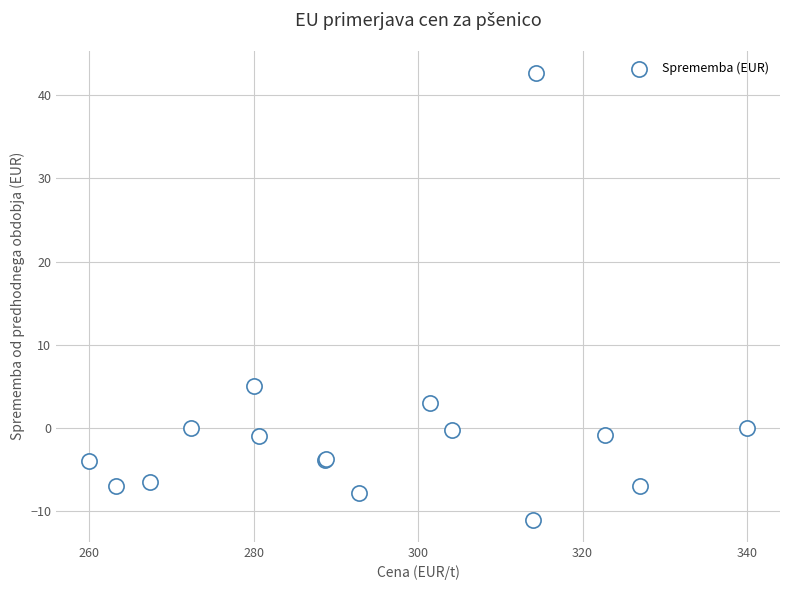

What Y value in the scatter plot is closest to 15?

5.0